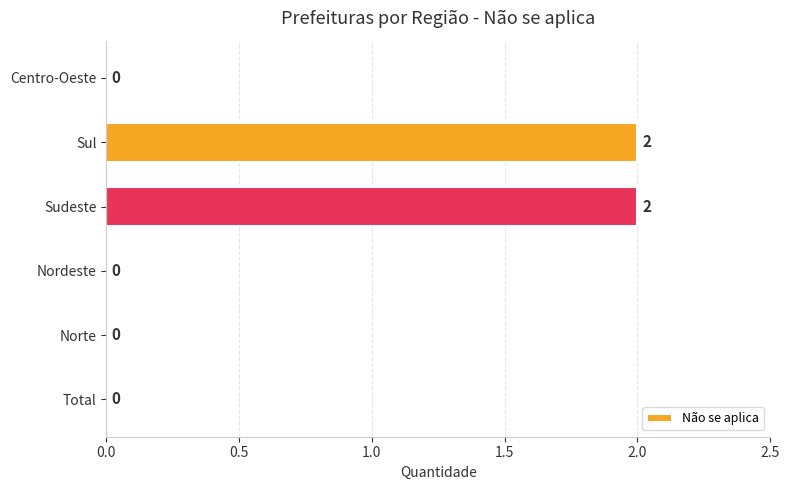

Are the bars horizontal?

Yes